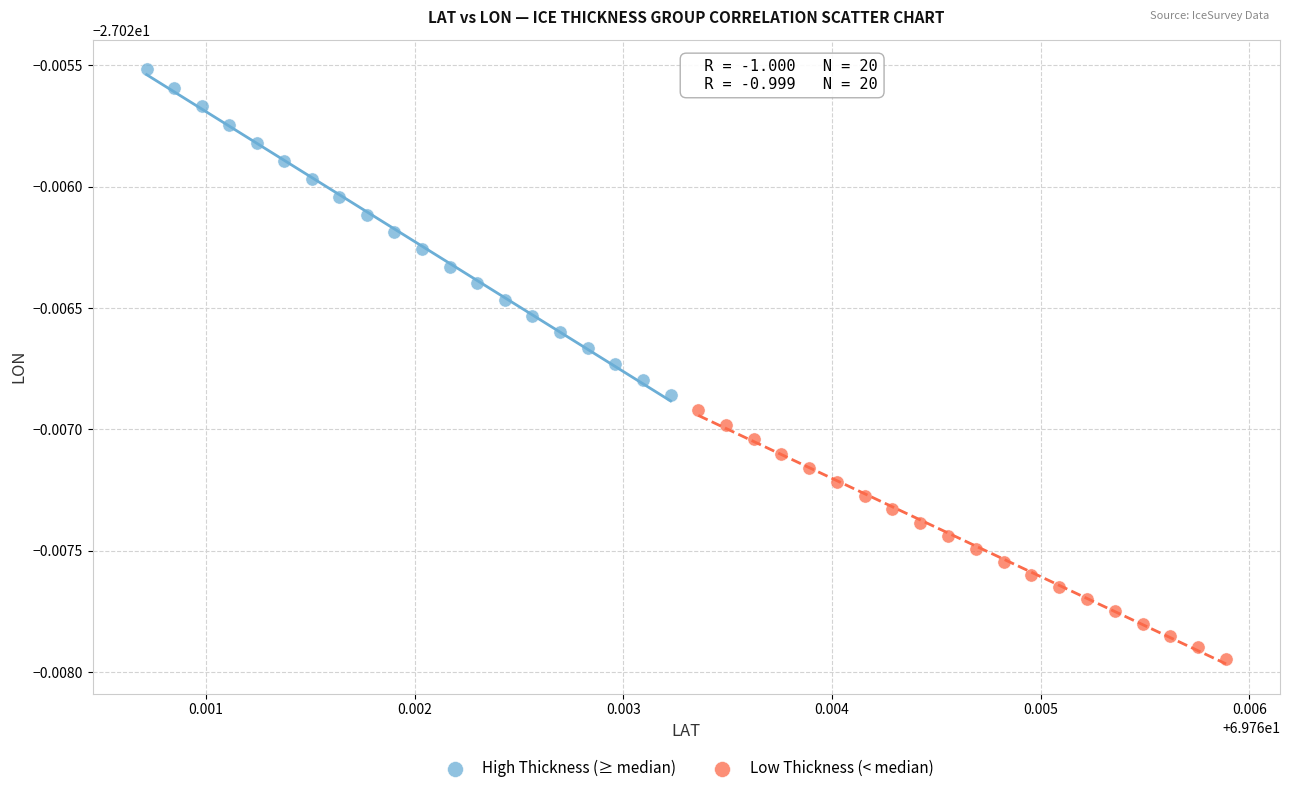

What are all the series names shown in the legend?

High Thickness (≥ median), Low Thickness (< median)